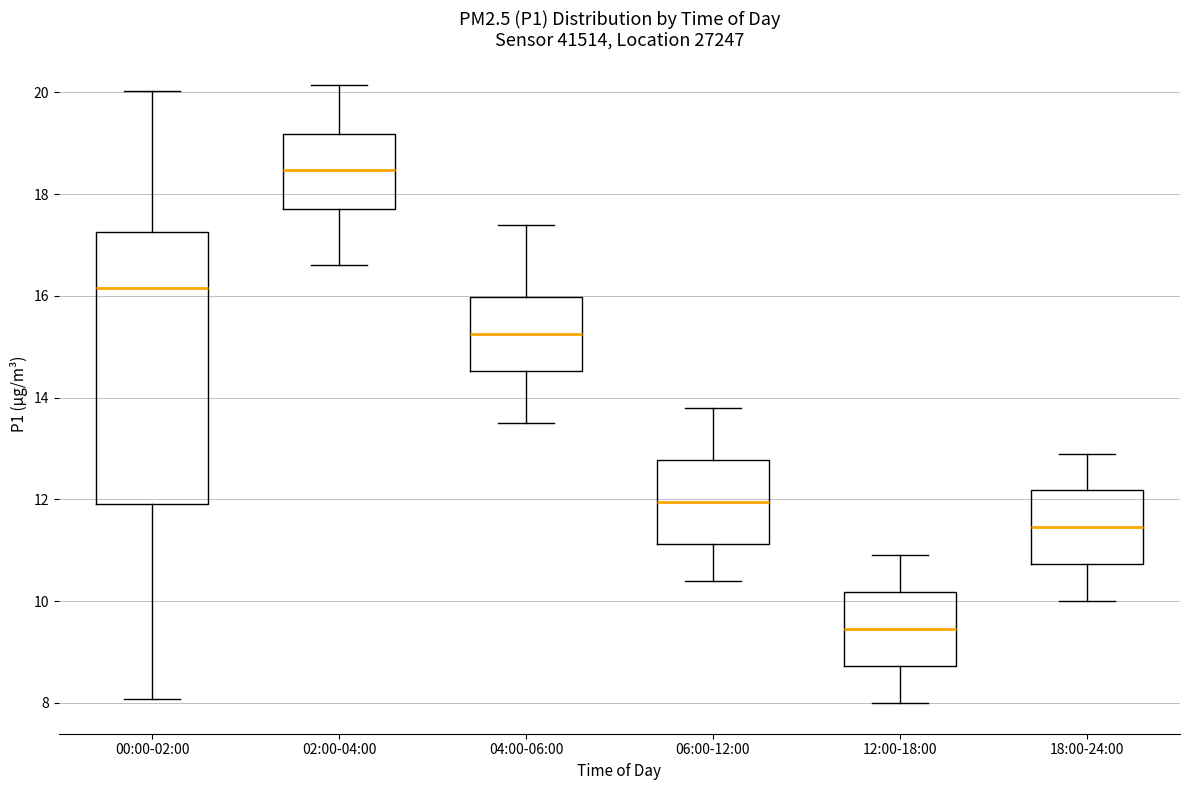

Where does the upper whisker of the box for 04:00-06:00 end on the y-axis? The values are not printed on the chart, so give them approximately, as read against the axis.

17.4